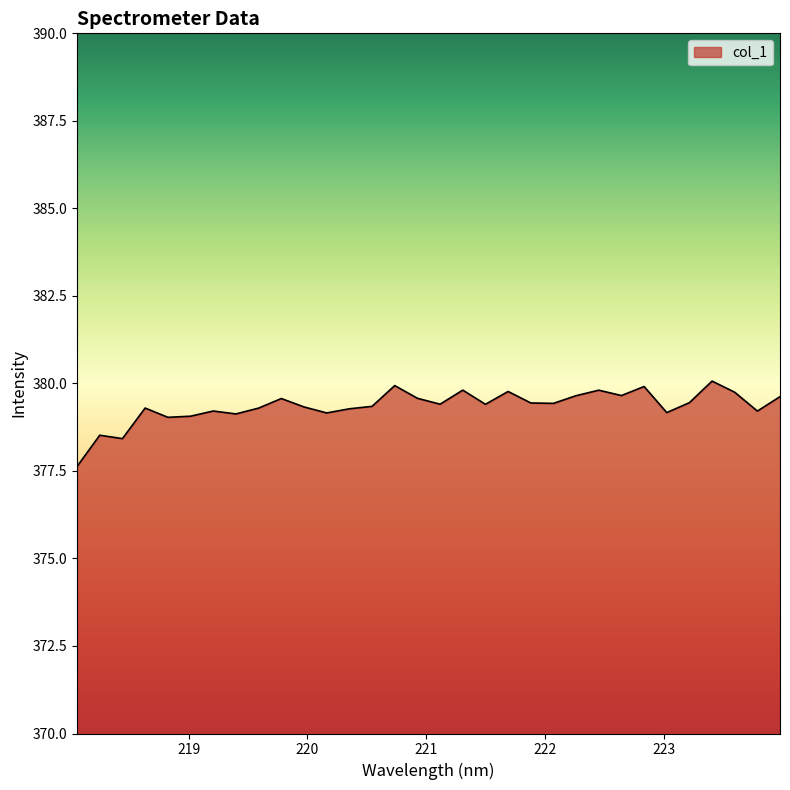

What is the average value?

379.4